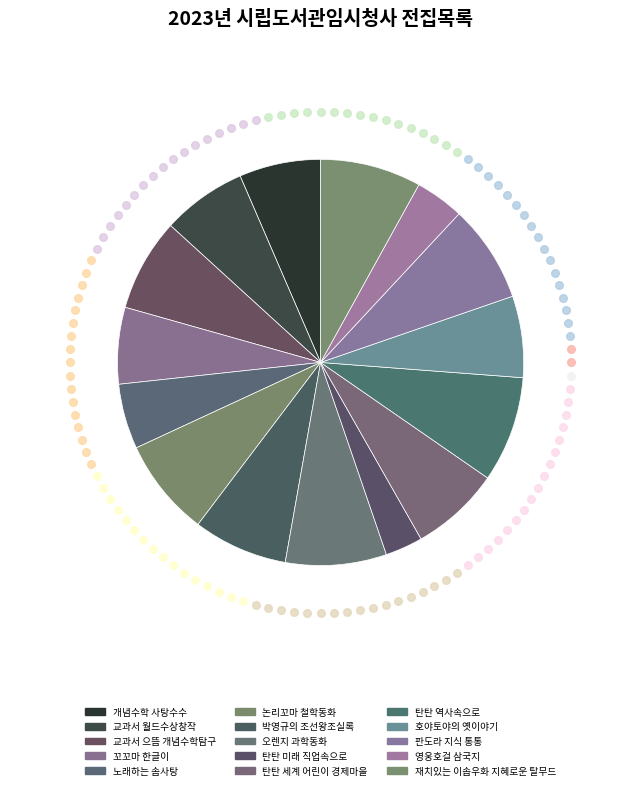

Count the number of slices in the pie.

15